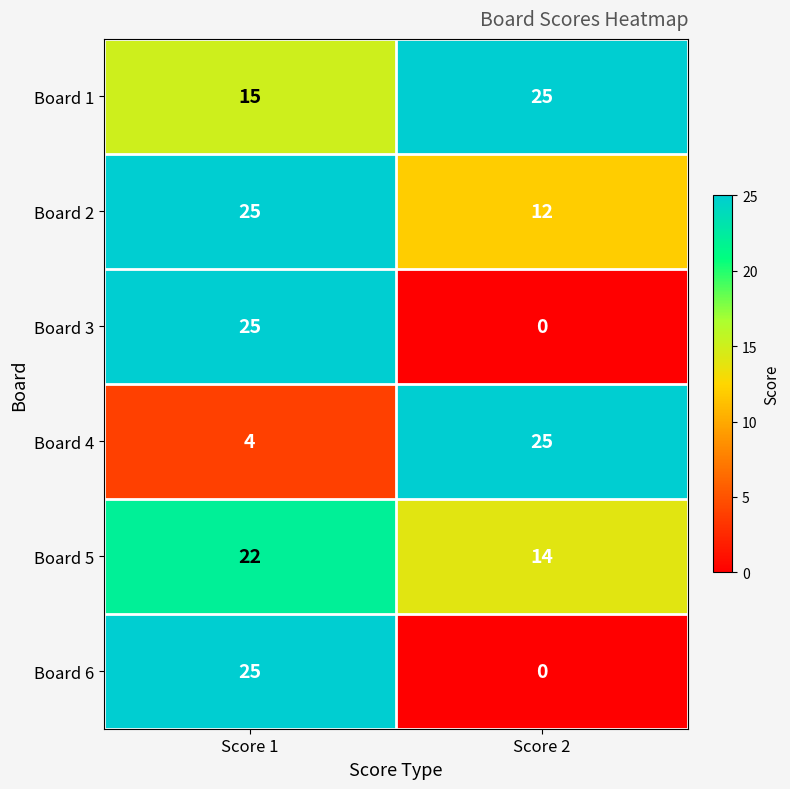

What is the maximum value for Board 3?

25